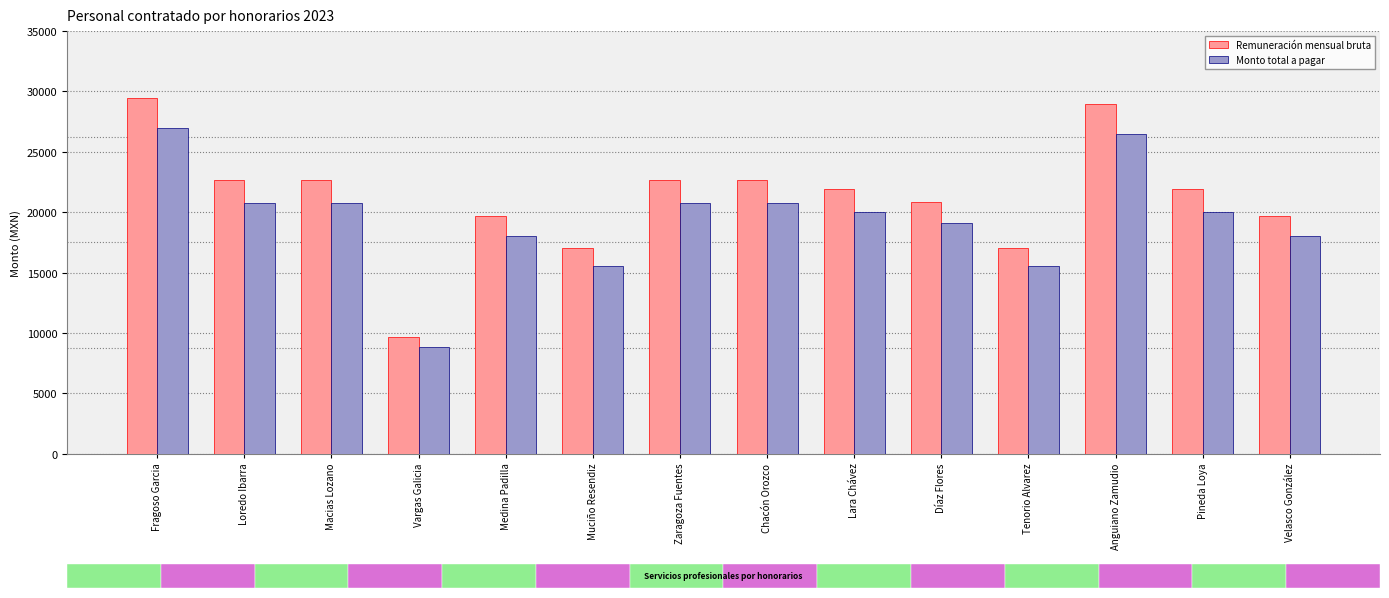

How many bars are there in each group?

2